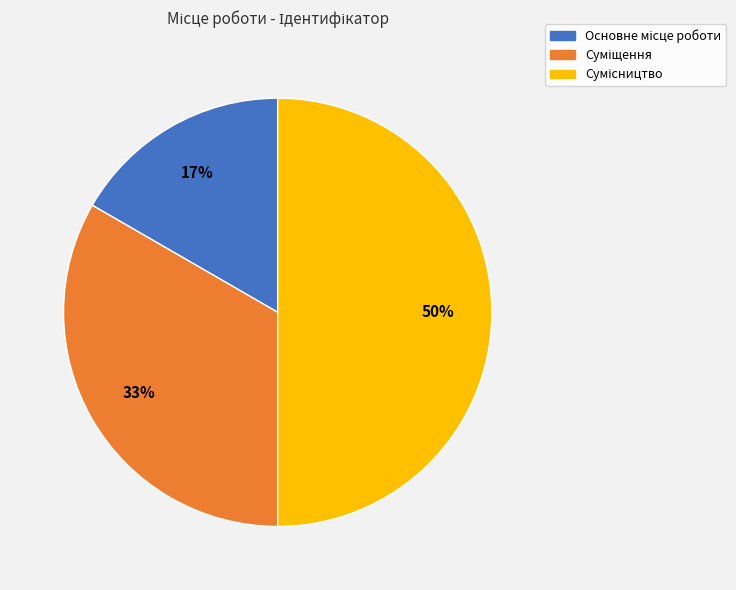

To the nearest percent, what is the average slice percentage?

33%